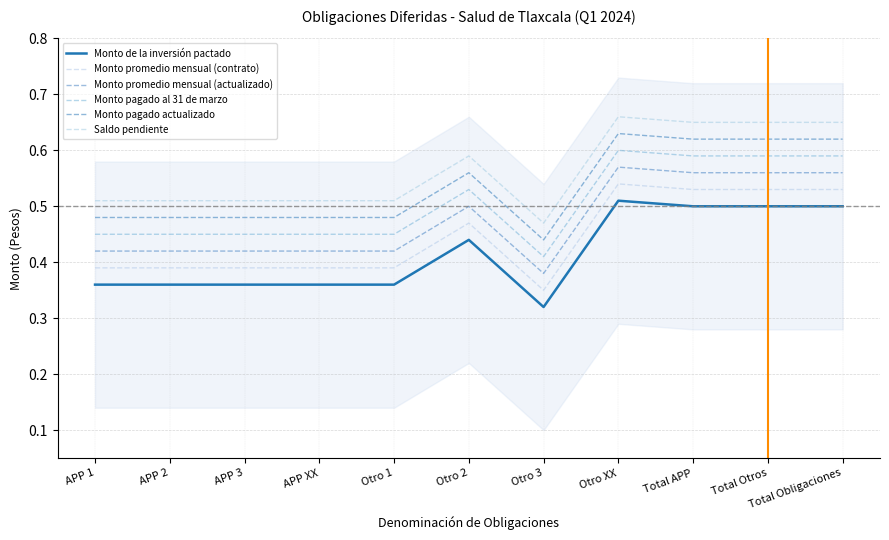

What is the average value of the Monto de la inversión pactado series?

0.4